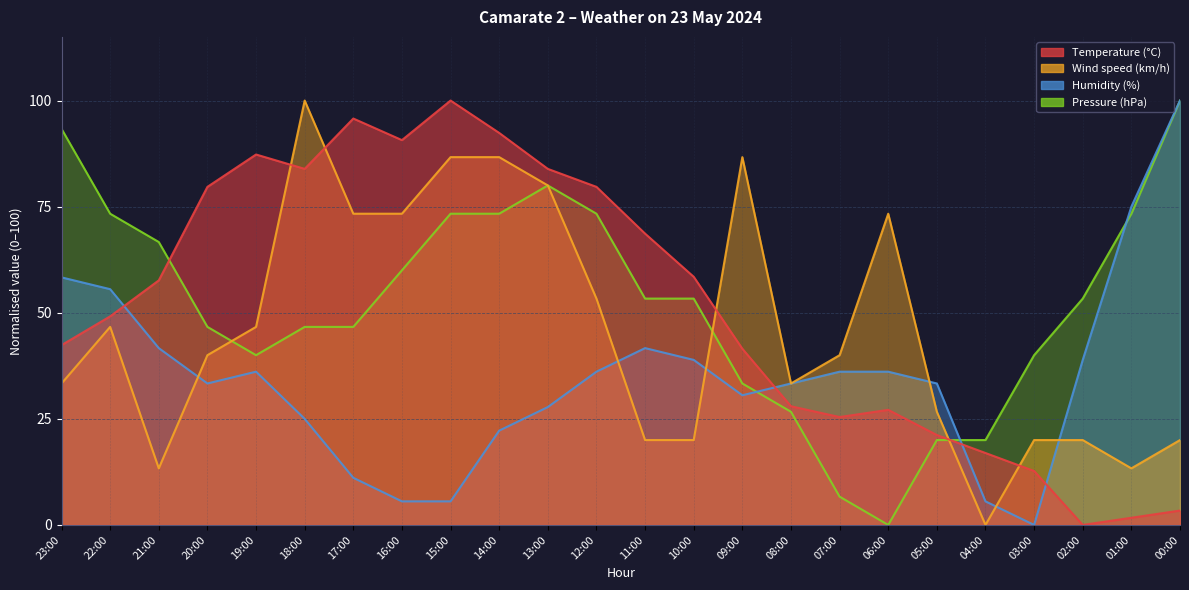

True or false: Temperature (°C) has more than 2 interior local peaks.

True